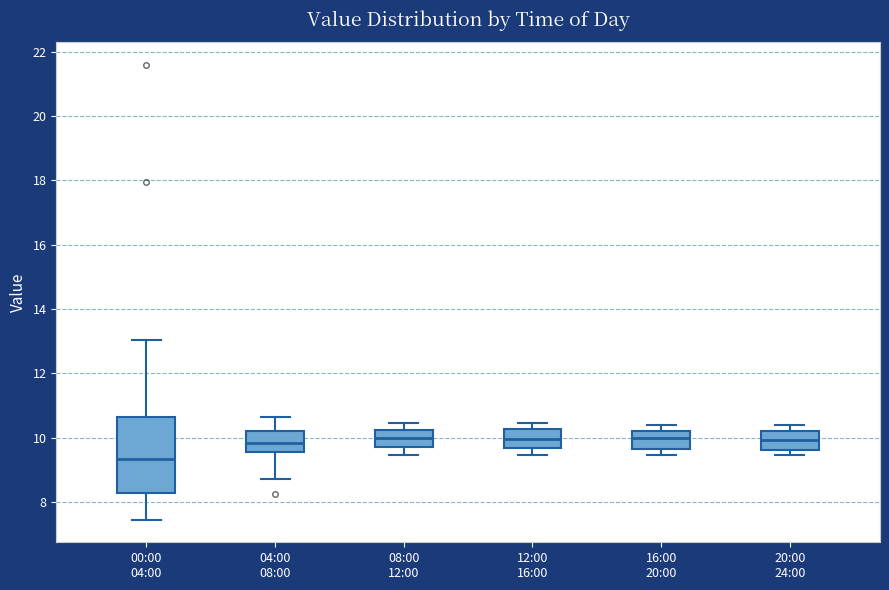

Which box has the lowest median line?

00:00 04:00